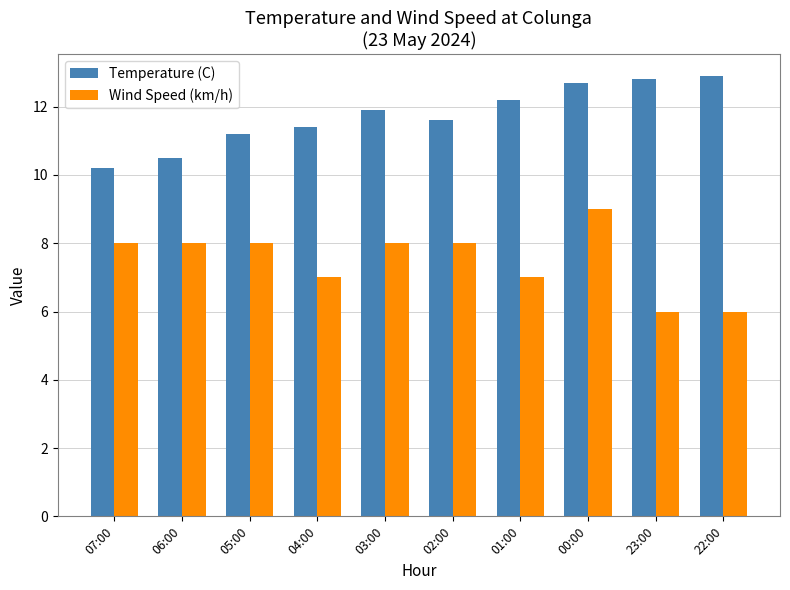

List the series in order of their overall mean, highest first.

Temperature (C), Wind Speed (km/h)